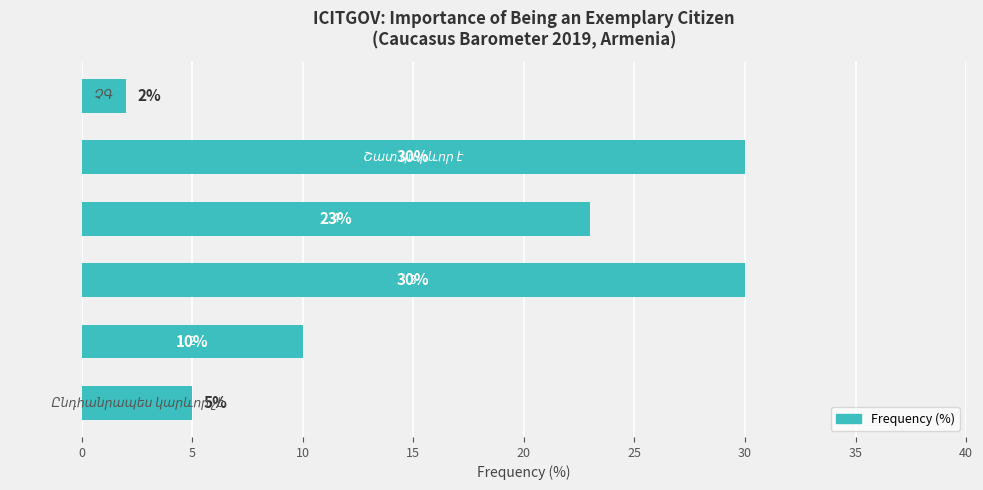

Are the bars grouped side by side (vs. stacked)?

No